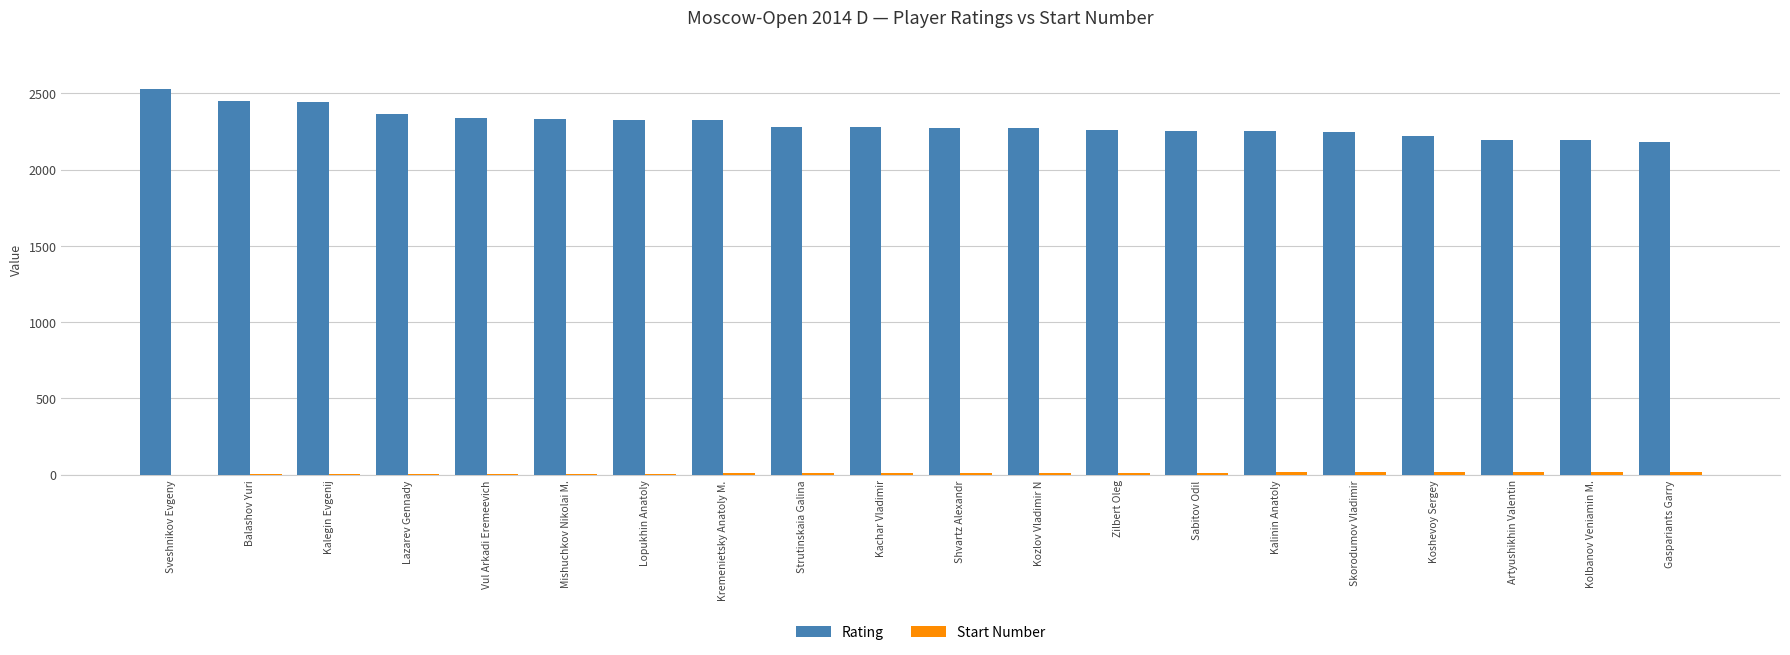

Count the number of data series in this chart.

2